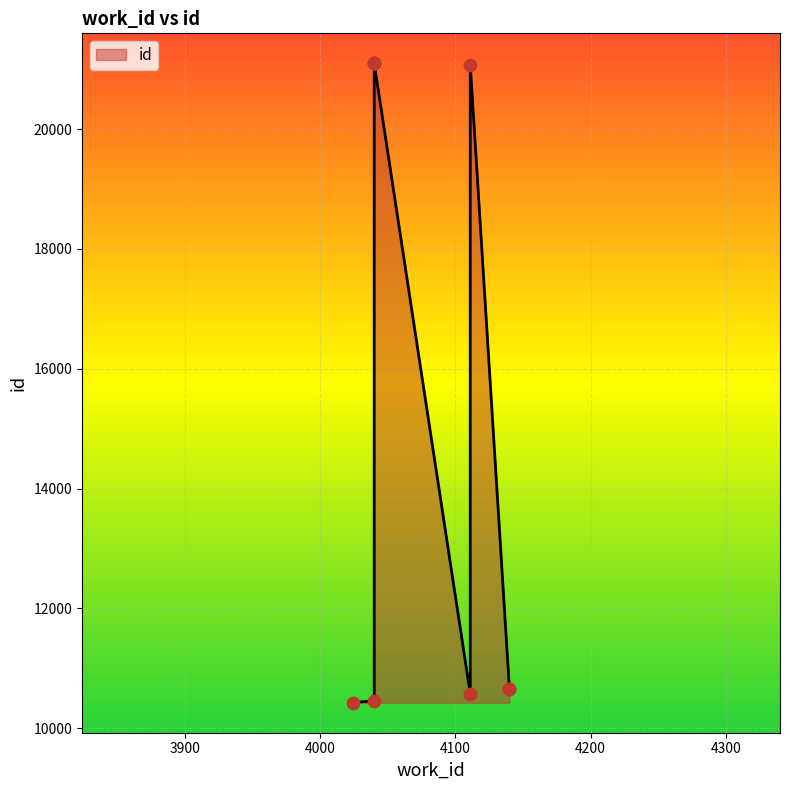

Between 4040 and 4140, which is larger?

4140